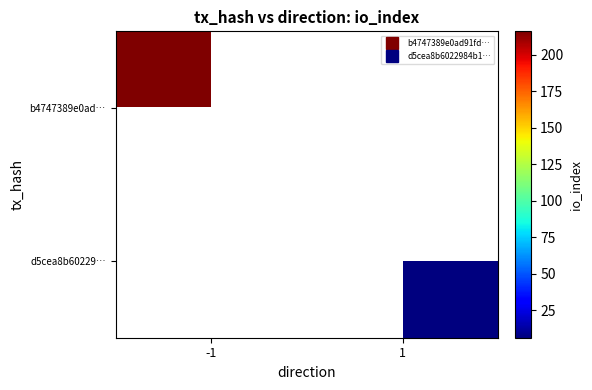

The value of b4747389e0ad… at -1 is 108.5. True or false?

False